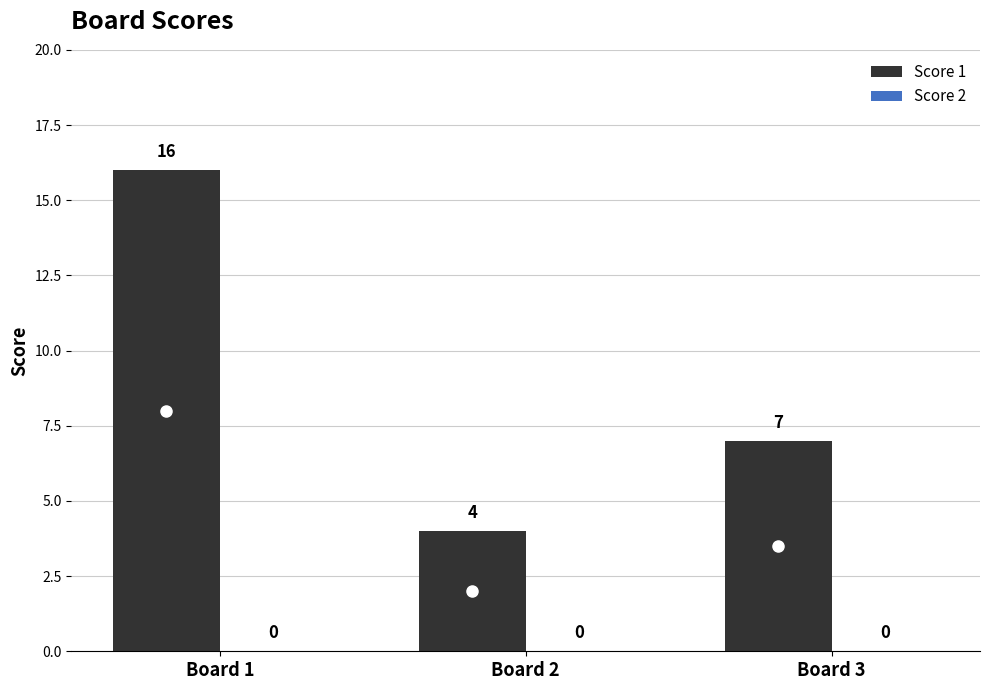

List the labels in order of value, smallest first.

Board 2, Board 3, Board 1